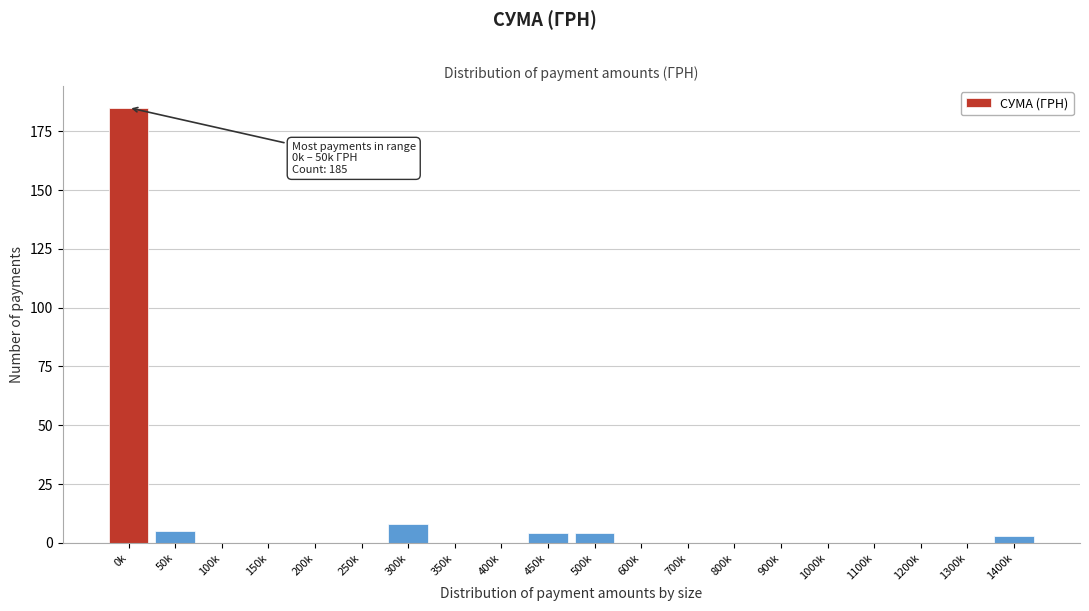

Reading left to right, transcribe all the data shown in this chart.

0k=185	50k=5	100k=0	150k=0	200k=0	250k=0	300k=8	350k=0	400k=0	450k=4	500k=4	600k=0	700k=0	800k=0	900k=0	1000k=0	1100k=0	1200k=0	1300k=0	1400k=3